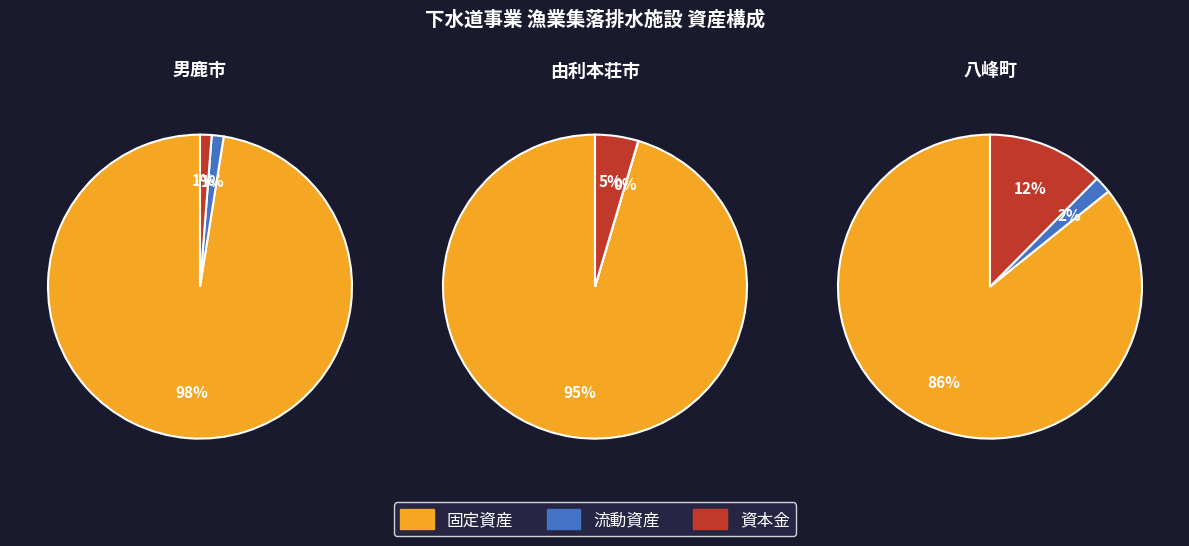

What is the smallest slice in the pie chart?

1